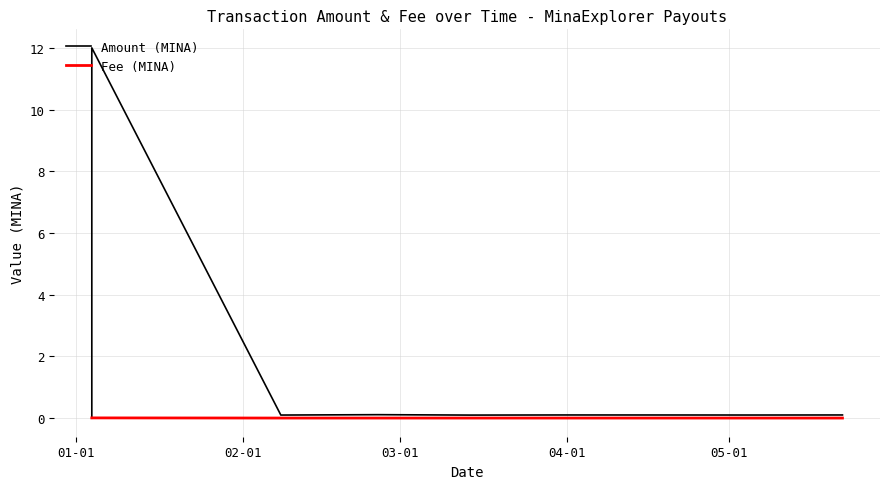

At how many categories does at least one series exceed 6?

1